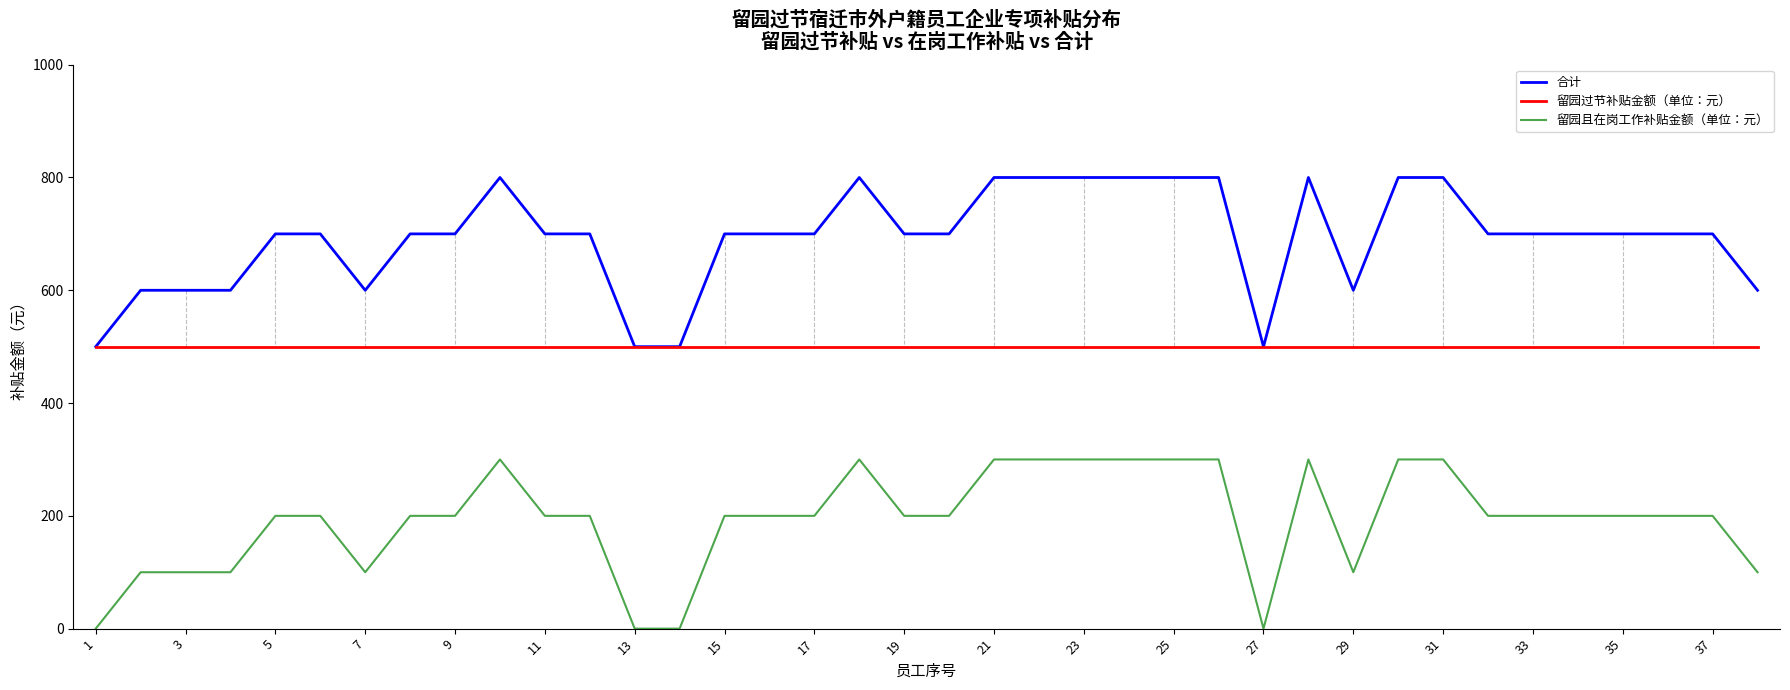

True or false: 合计 and 留园且在岗工作补贴金额（单位：元） intersect in this chart.

False